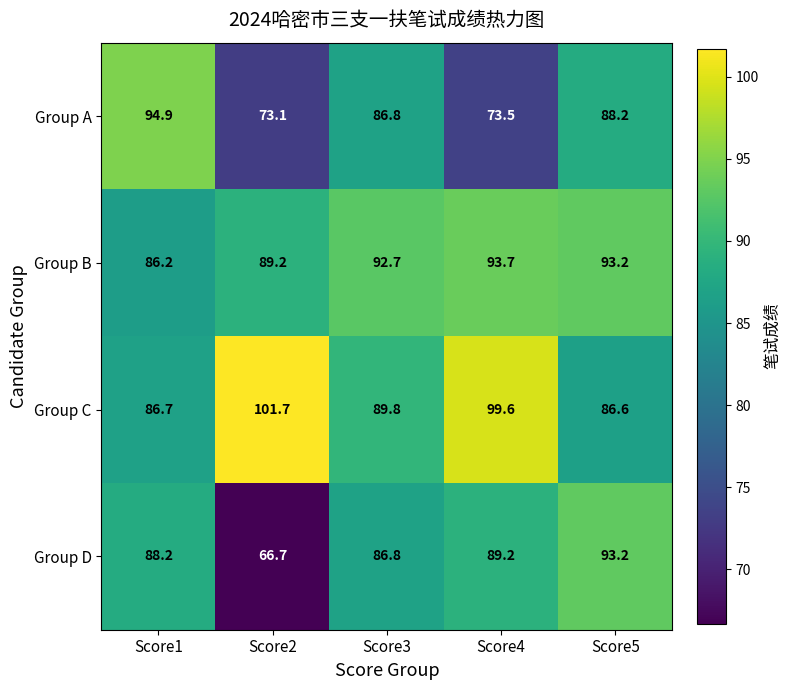

At which label is Group D closest to 79?

Score3